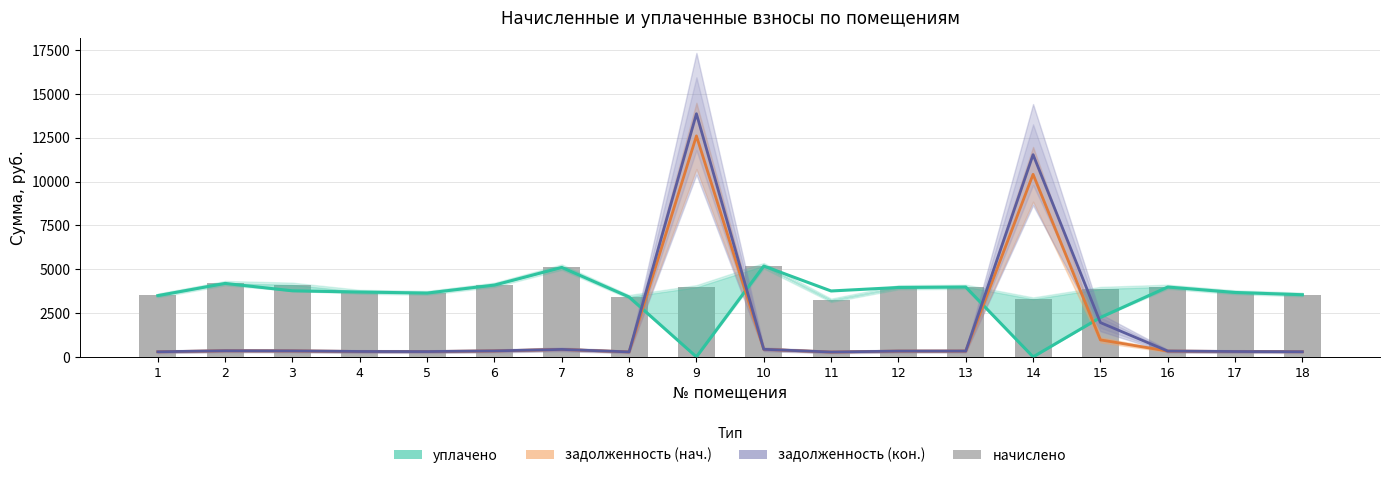

At which label is уплачено closest to 2591?

15